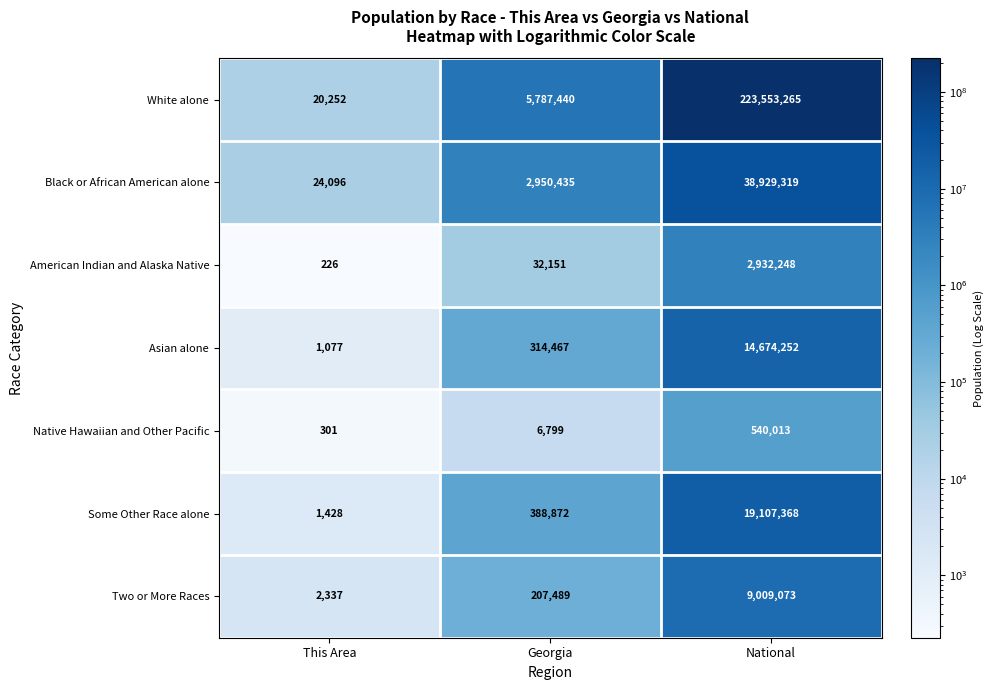

Reading left to right, transcribe all the data shown in this chart.

White alone: 20252	5787440	223553265
Black or African American alone: 24096	2950435	38929319
American Indian and Alaska Native: 226	32151	2932248
Asian alone: 1077	314467	14674252
Native Hawaiian and Other Pacific: 301	6799	540013
Some Other Race alone: 1428	388872	19107368
Two or More Races: 2337	207489	9009073